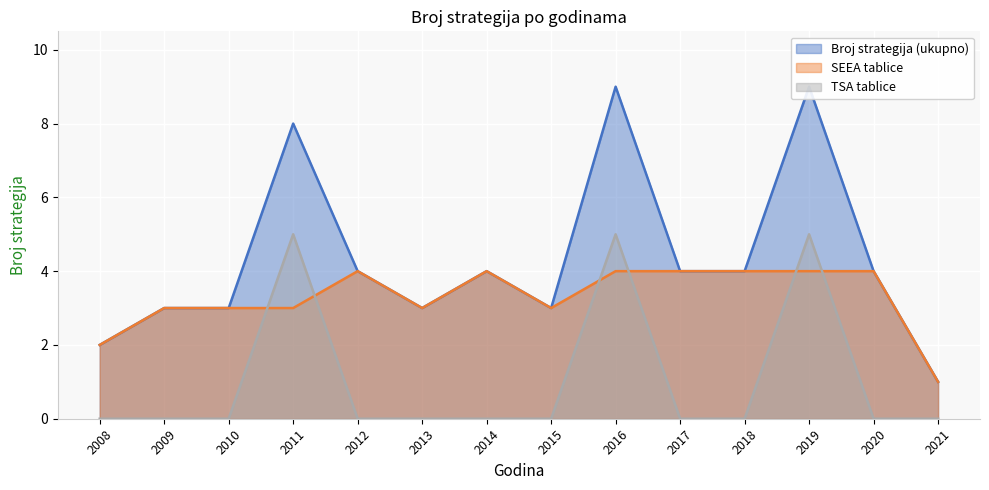

Where does the Broj strategija (ukupno) series first go above 4?

2011